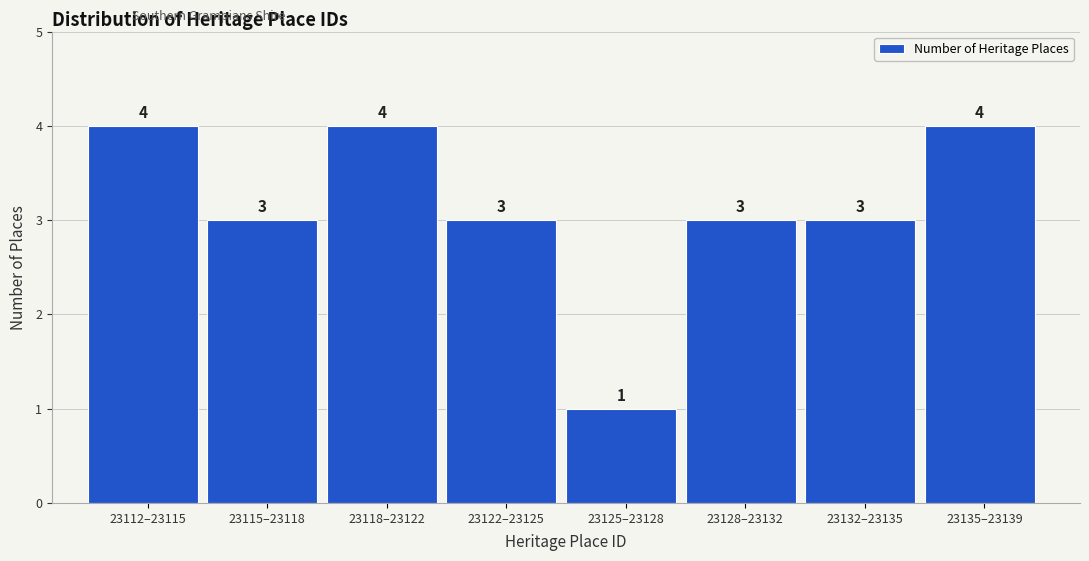

Reading right to left, list all the values displayed in this chart.

4	3	3	1	3	4	3	4